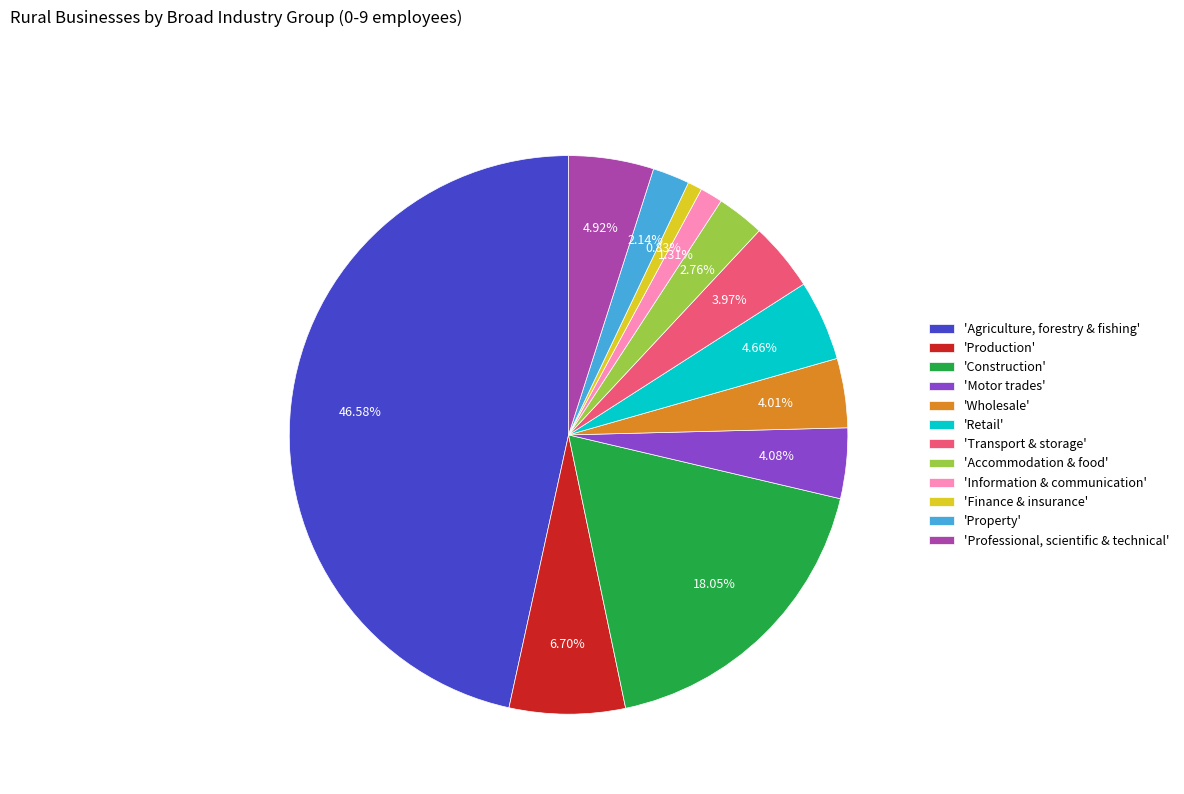

Is the sum of 'Transport & storage' and 'Professional, scientific & technical' greater than half?

No